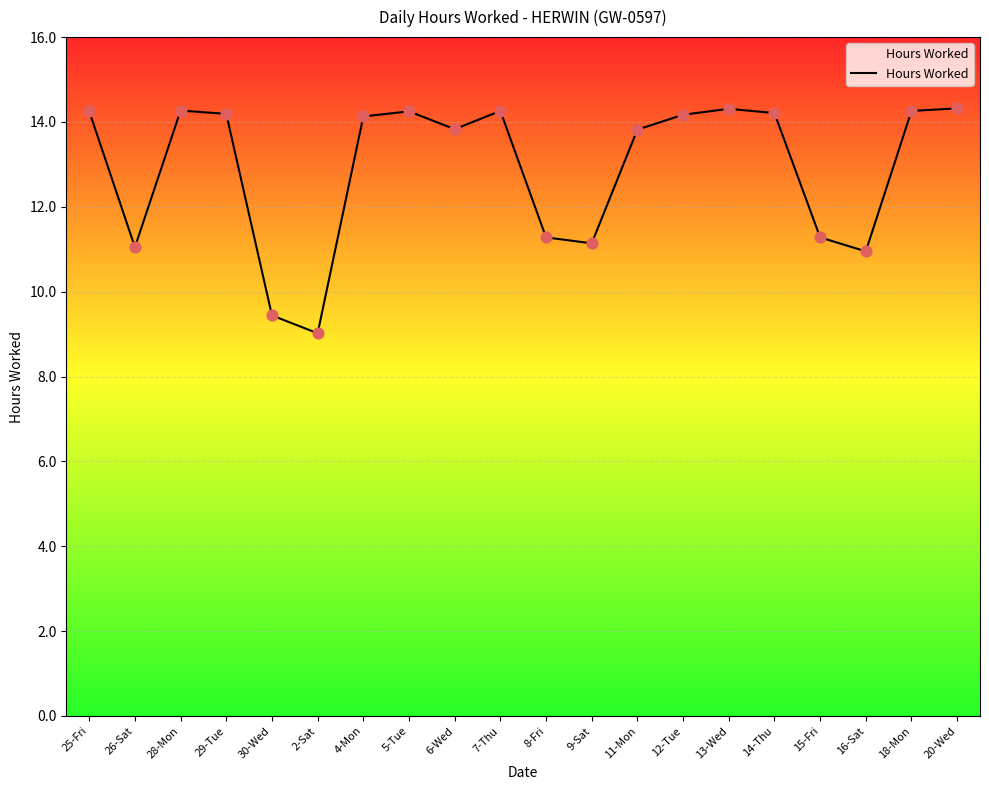

What is the change in value from 8-Fri to 14-Thu?

+2.9